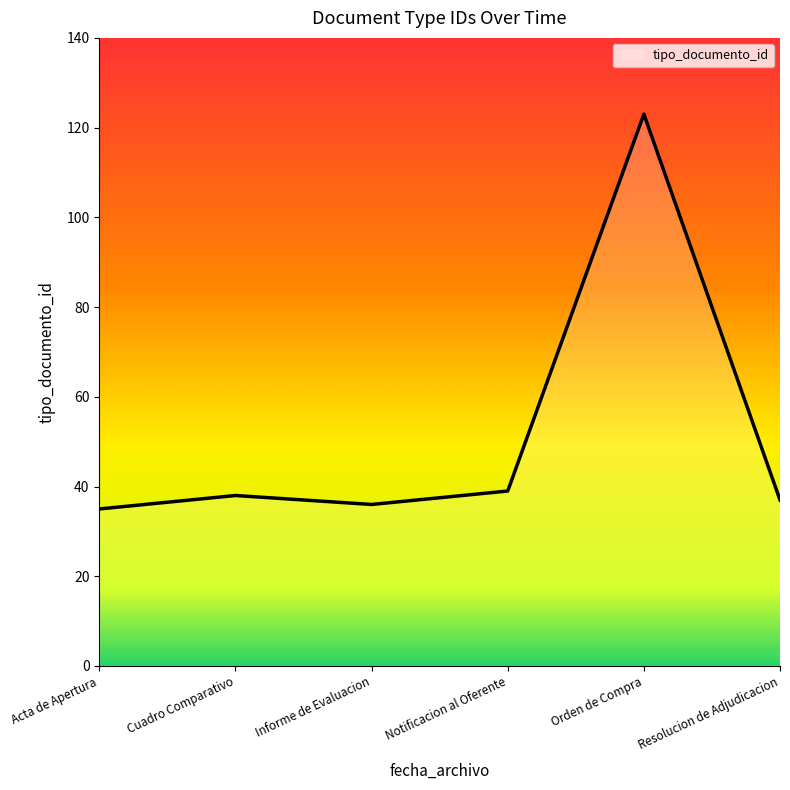

Reading right to left, extract all data points from this chart.

37	123	39	36	38	35